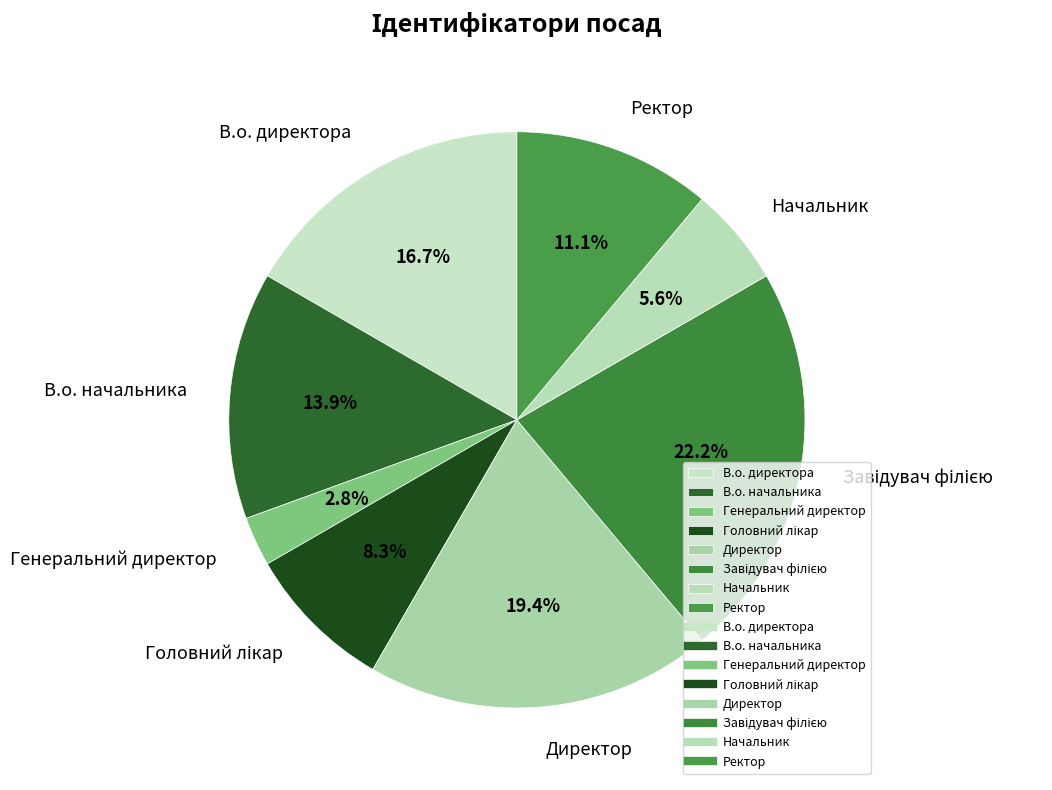

How many slices are in this pie chart?

8